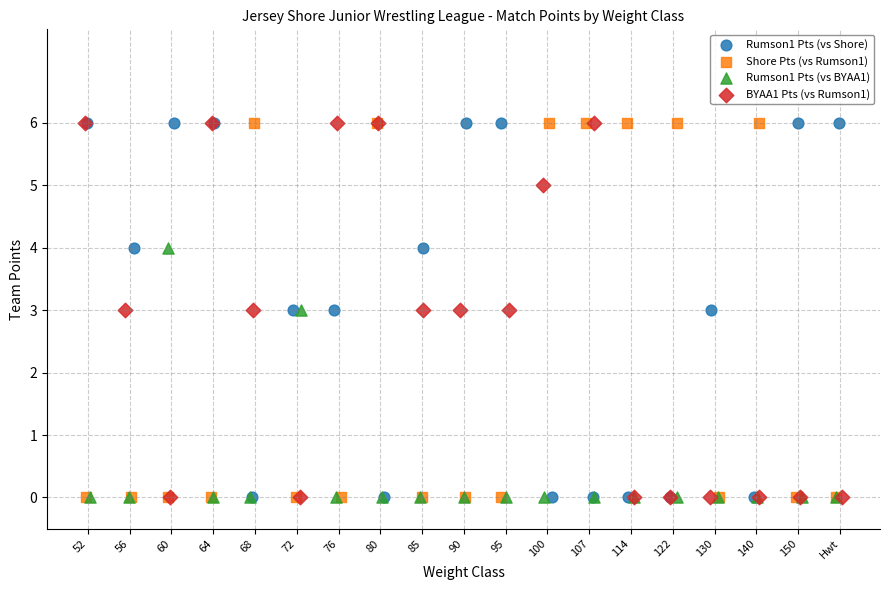

What are all the series names shown in the legend?

Rumson1 Pts (vs Shore), Shore Pts (vs Rumson1), Rumson1 Pts (vs BYAA1), BYAA1 Pts (vs Rumson1)